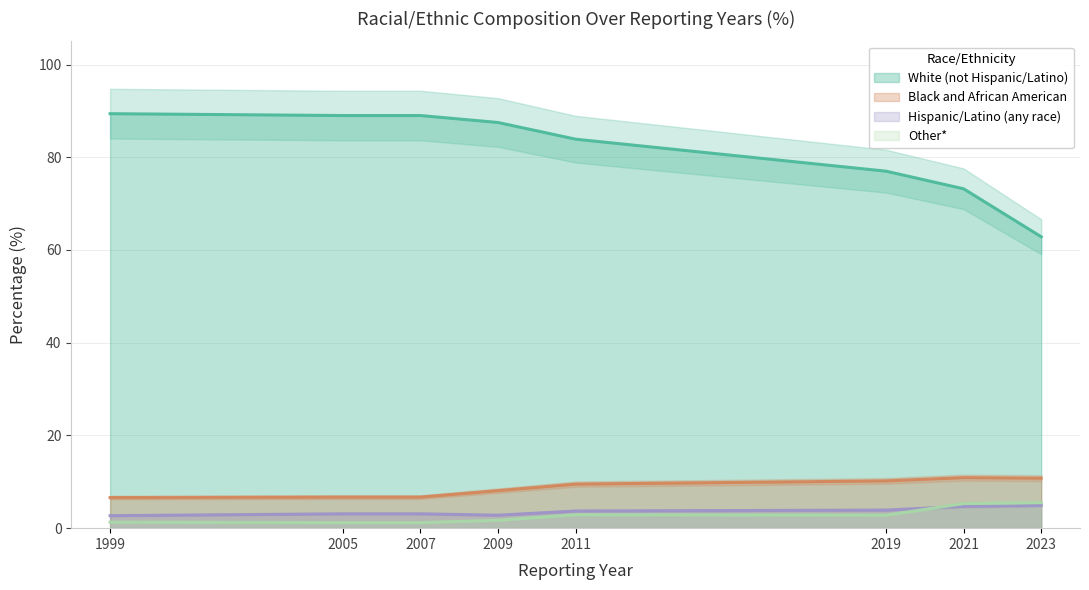

What is the value of the Black and African American point at the 4th from the left?

8.1